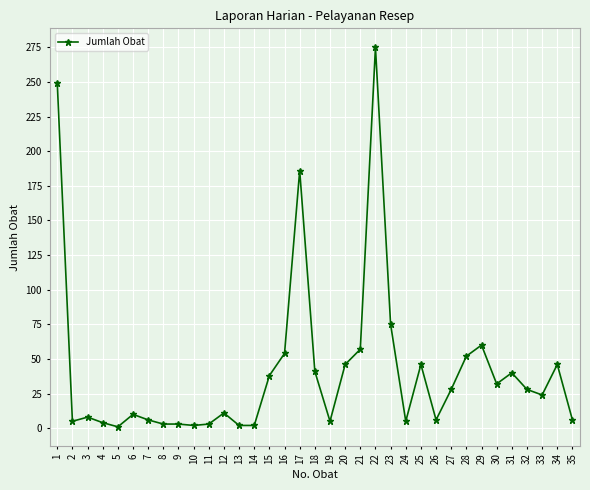

What is the maximum value shown in the chart?

275